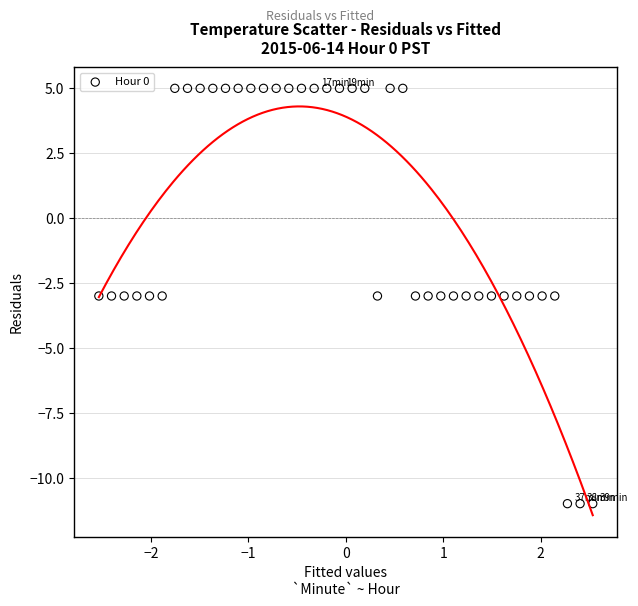

What is the range of Y values (max minus min)?

16.0